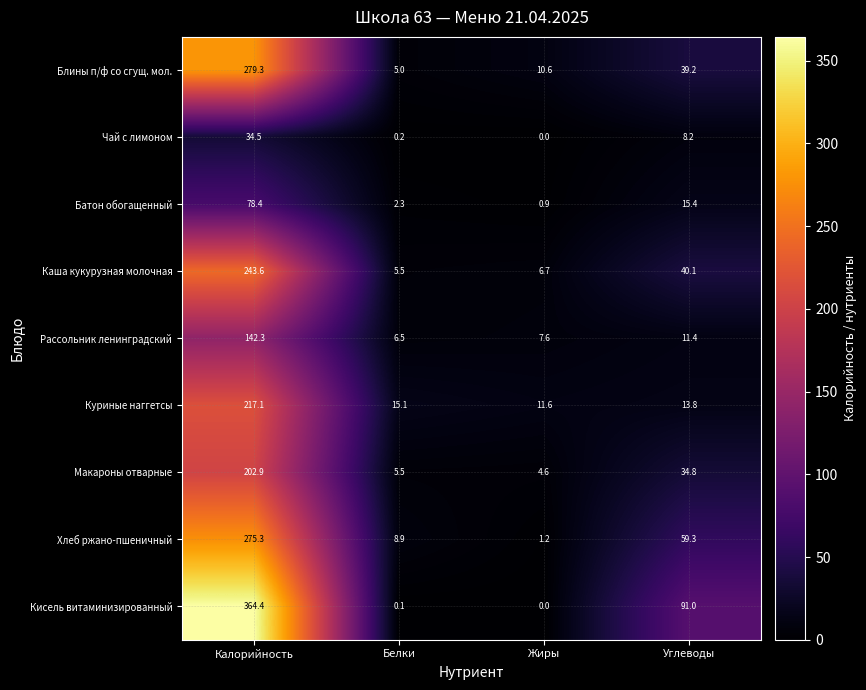

What is the total value across all series at Углеводы?

313.2